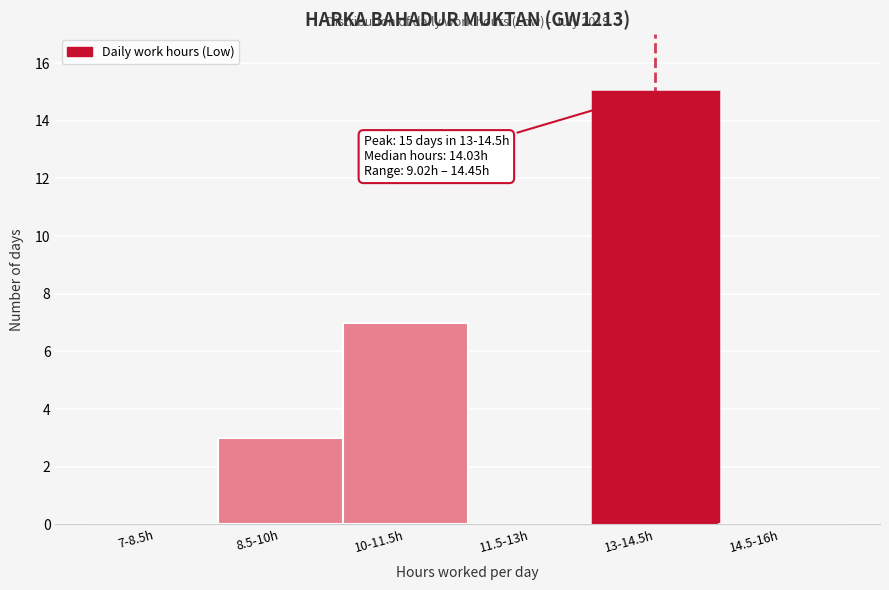

Reading right to left, extract all data points from this chart.

14.5-16h=0	13-14.5h=15	11.5-13h=0	10-11.5h=7	8.5-10h=3	7-8.5h=0